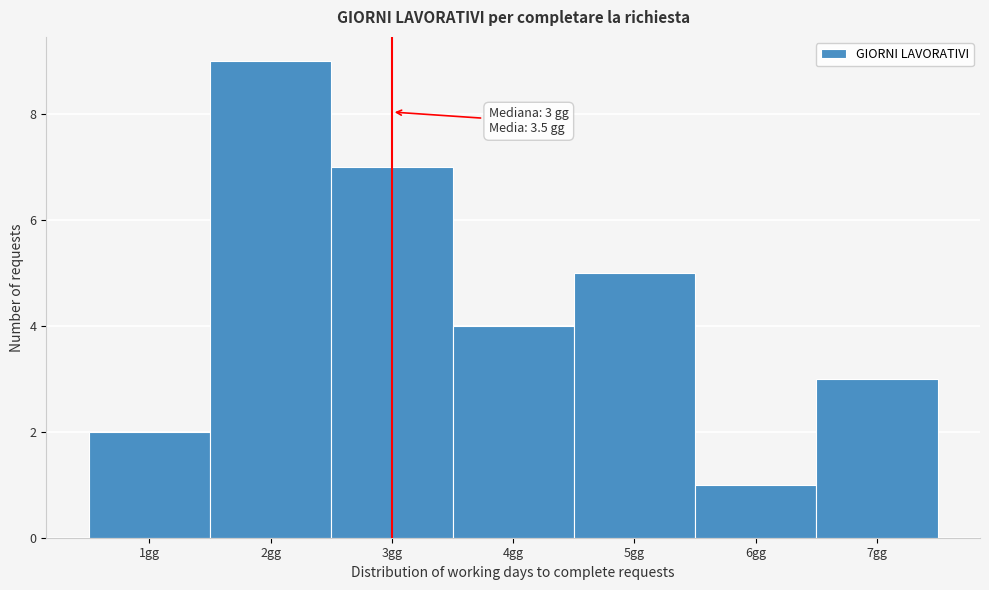

Over which range of the x-axis is the bar tallest?

1.5 to 2.5